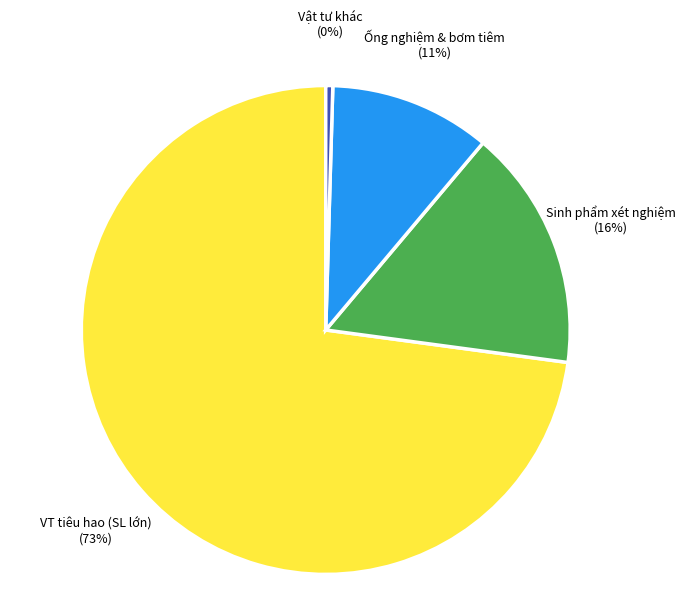

Rank the categories by value from highest to lowest.

VT tiêu hao (SL lớn), Sinh phẩm xét nghiệm, Ống nghiệm & bơm tiêm, Vật tư khác